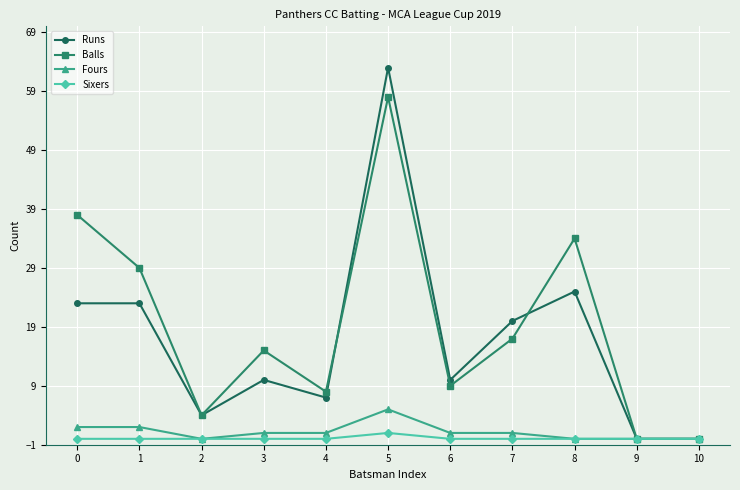

What is the difference between the second highest and minimum values in the Runs series?

25